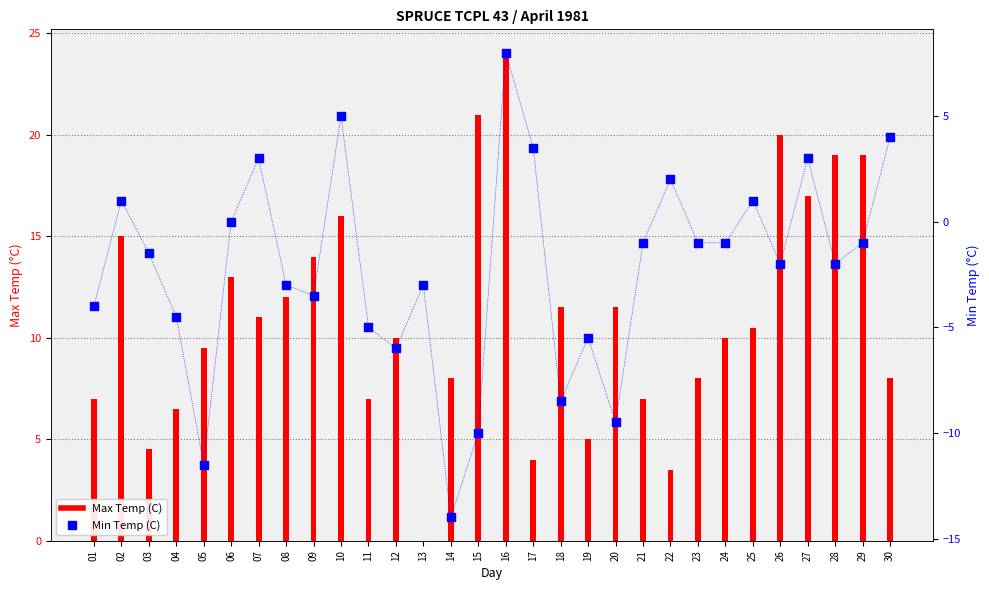

What is the total value across all series at 08?

9.0